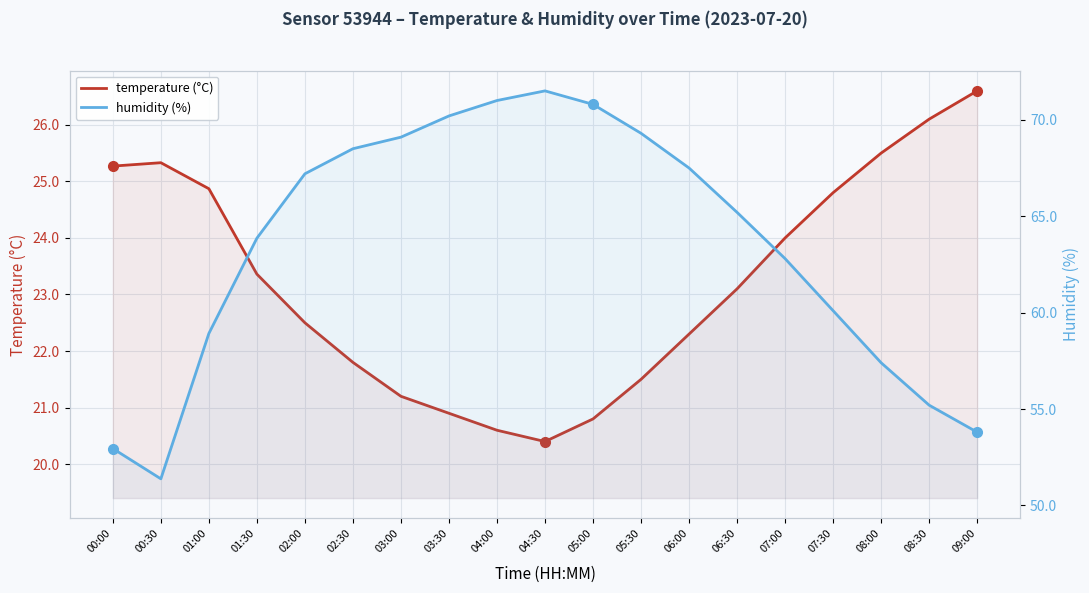

What is the average value of the temperature (°C) series?

23.2